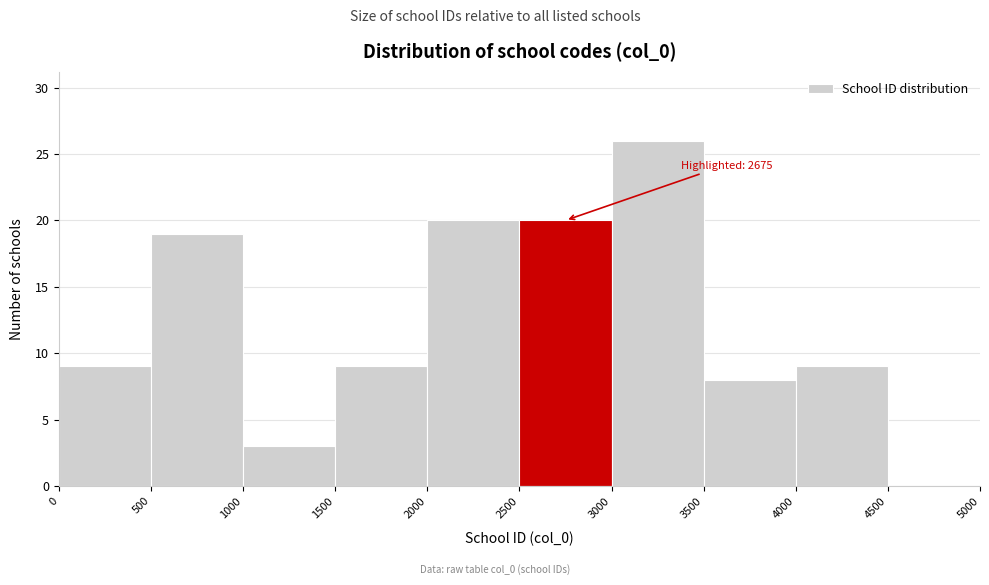

Which range on the x-axis has the tallest bar?

3000 to 3500